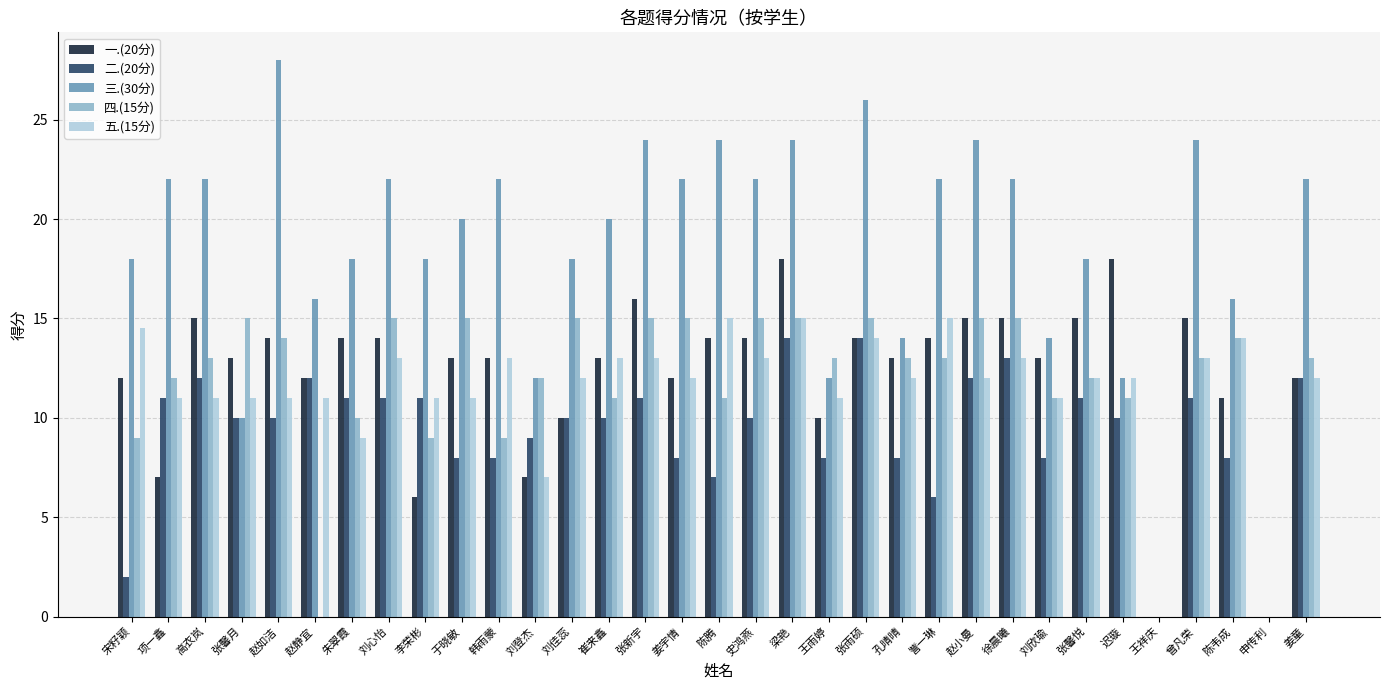

Between 李荣彬 and 刘佳蕊, which series saw the biggest shift?

四.(15分)